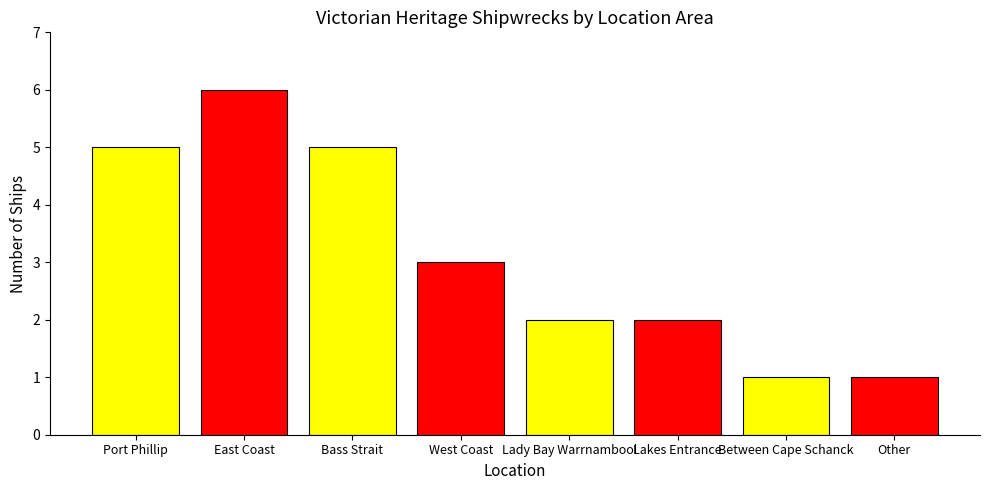

At which label does the data first exceed 3?

Port Phillip